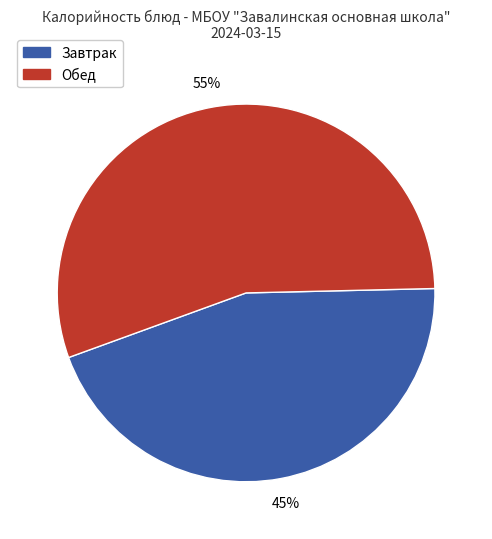

To the nearest percent, what is the difference between the largest and smallest slice percentages?

10%